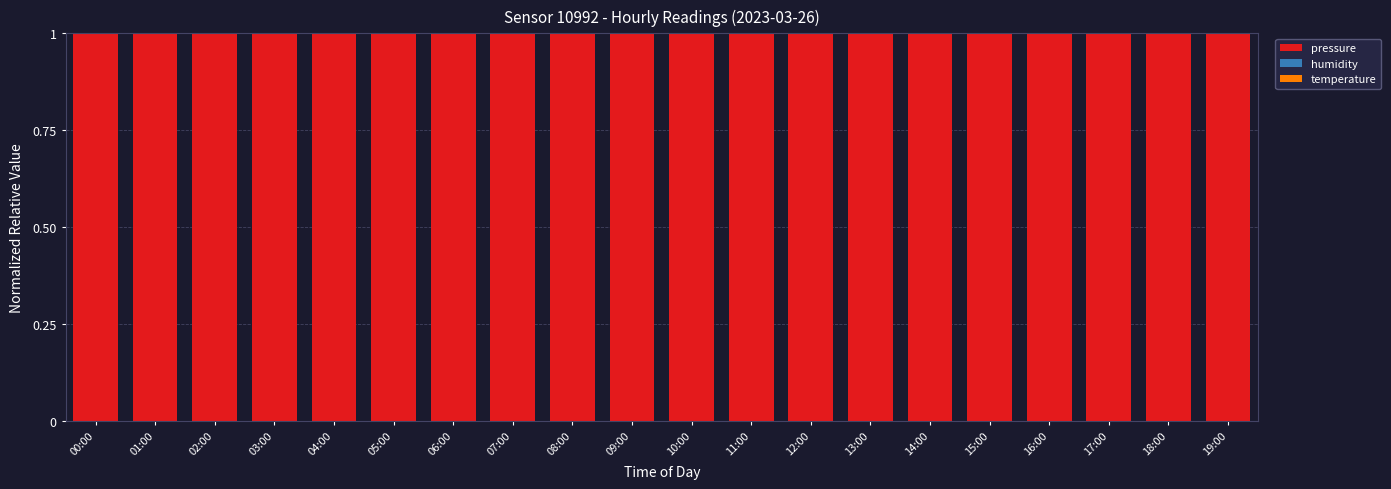

The value of pressure at 18:00 is 1.5. True or false?

False